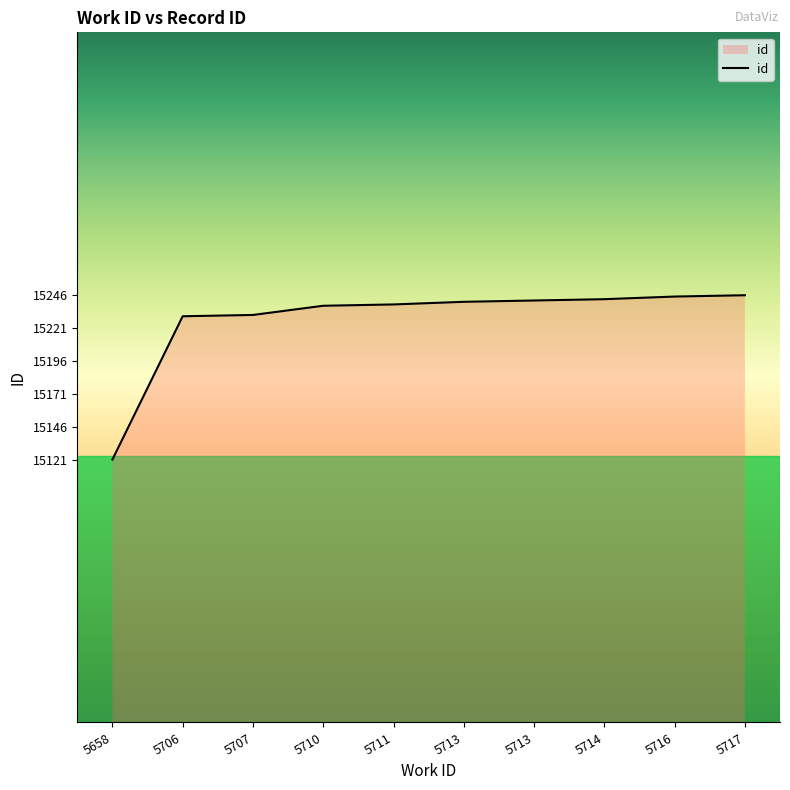

What is the smallest value displayed?

15121